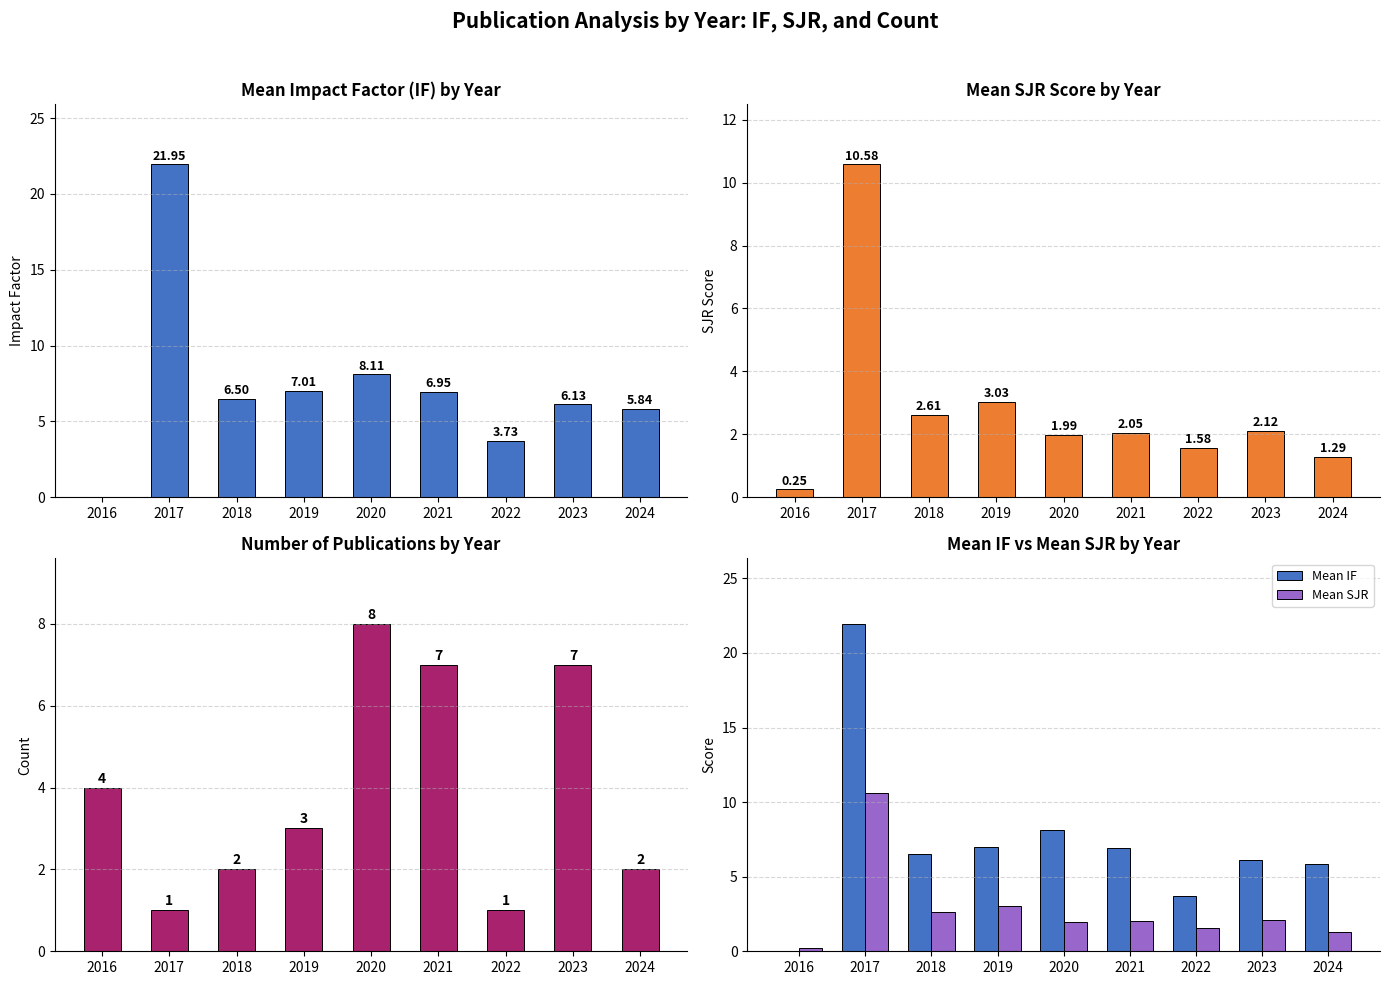

Reading left to right, list all the values displayed in this chart.

Mean IF: 2016=0.0	2017=21.9	2018=6.5	2019=7.0	2020=8.1	2021=7.0	2022=3.7	2023=6.1	2024=5.8
Mean SJR: 2016=0.2	2017=10.6	2018=2.6	2019=3.0	2020=2.0	2021=2.0	2022=1.6	2023=2.1	2024=1.3
Publication Count: 2016=4.0	2017=1.0	2018=2.0	2019=3.0	2020=8.0	2021=7.0	2022=1.0	2023=7.0	2024=2.0